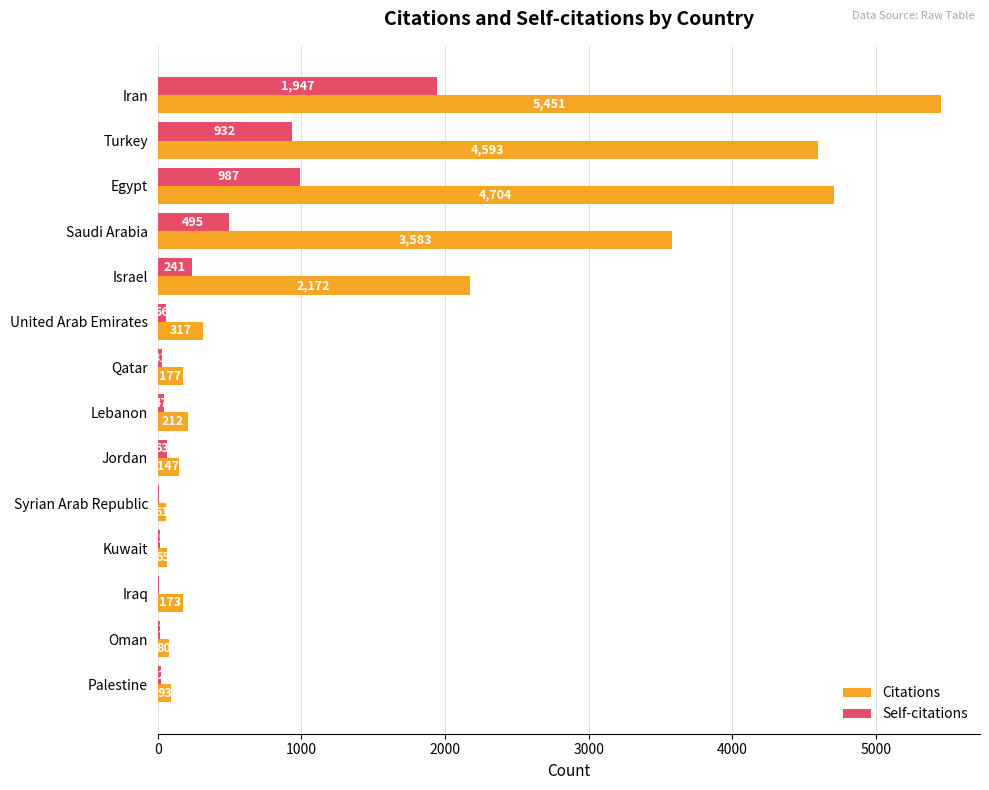

What are all the series names shown in the legend?

Citations, Self-citations